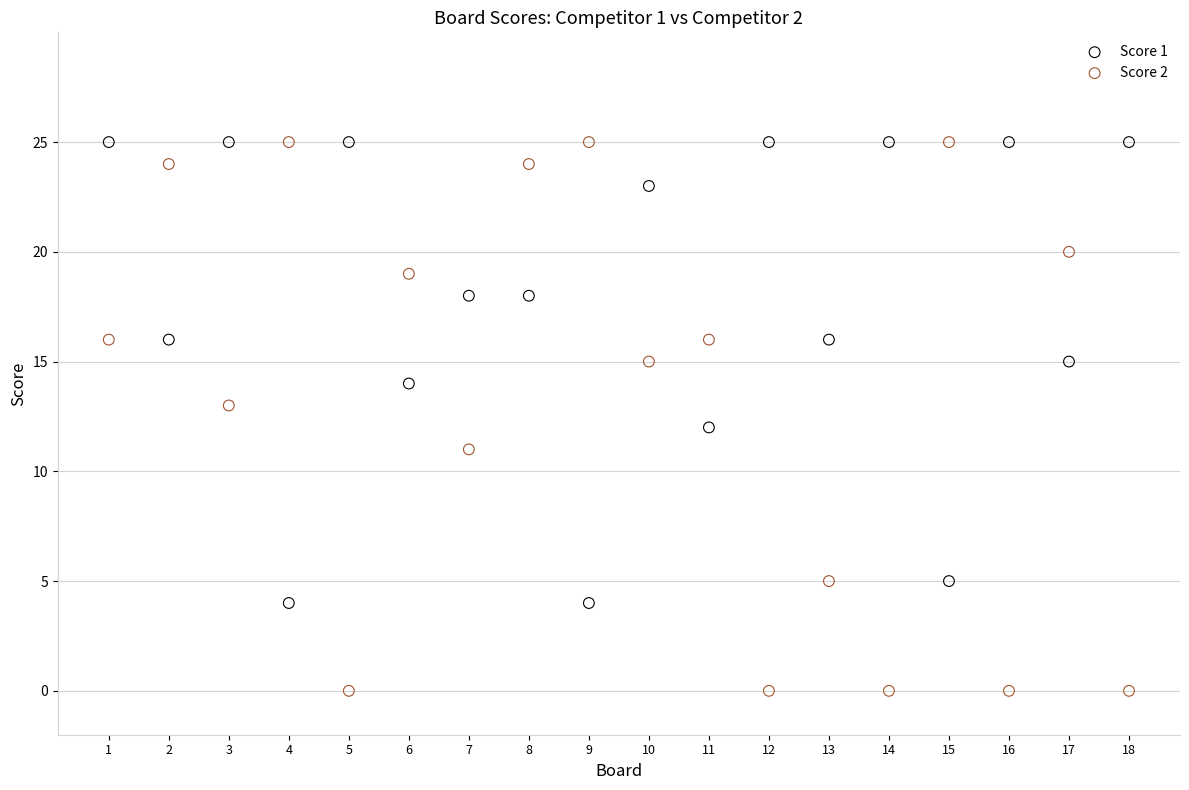

Which series has the largest Y range (max minus min)?

Score 2